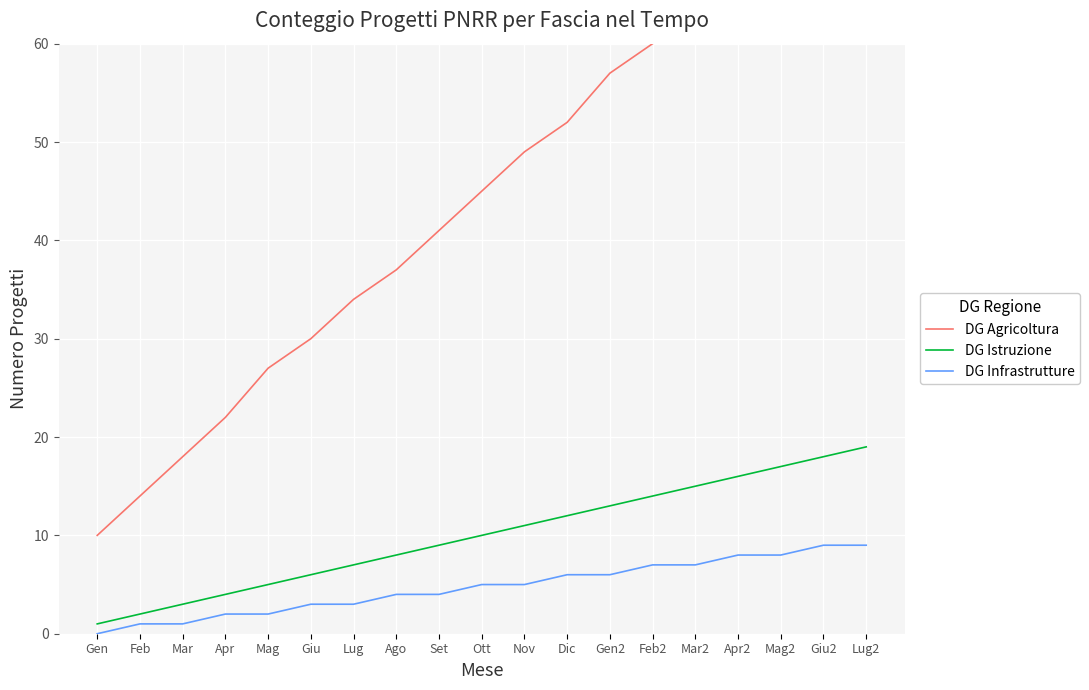

Is it true that DG Istruzione equals 26 at Mag2?

False